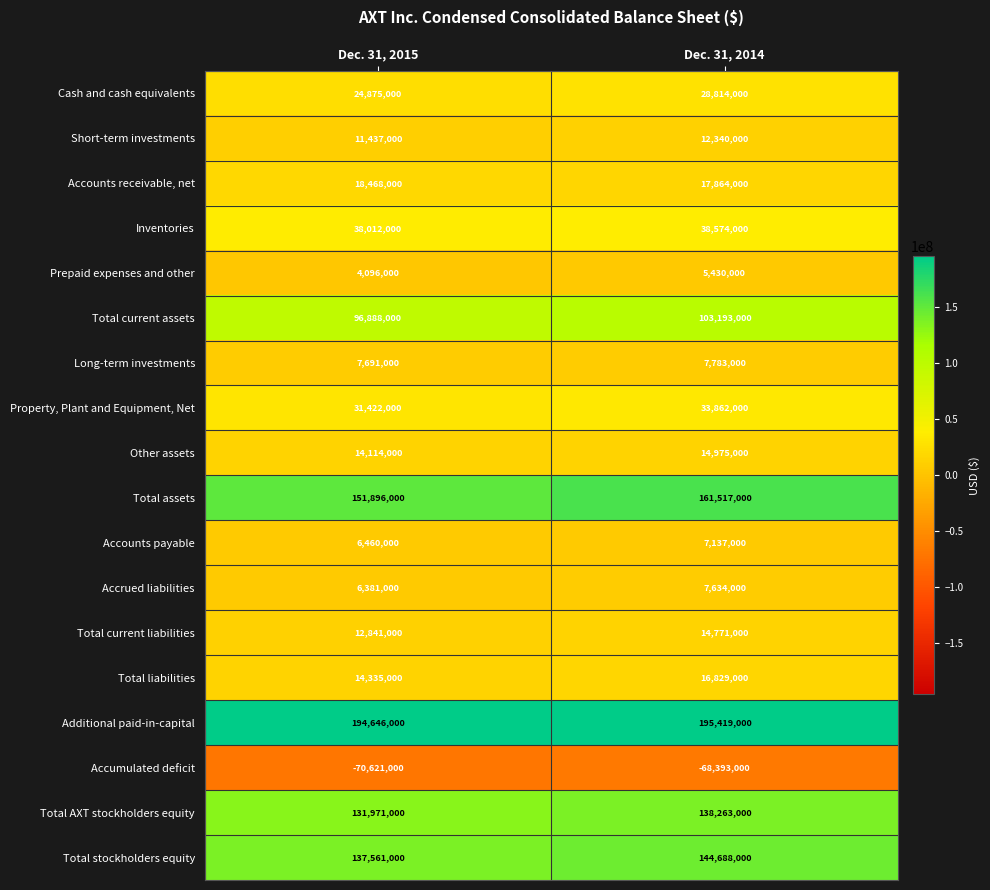

Which series has the largest range (max minus min)?

Total assets